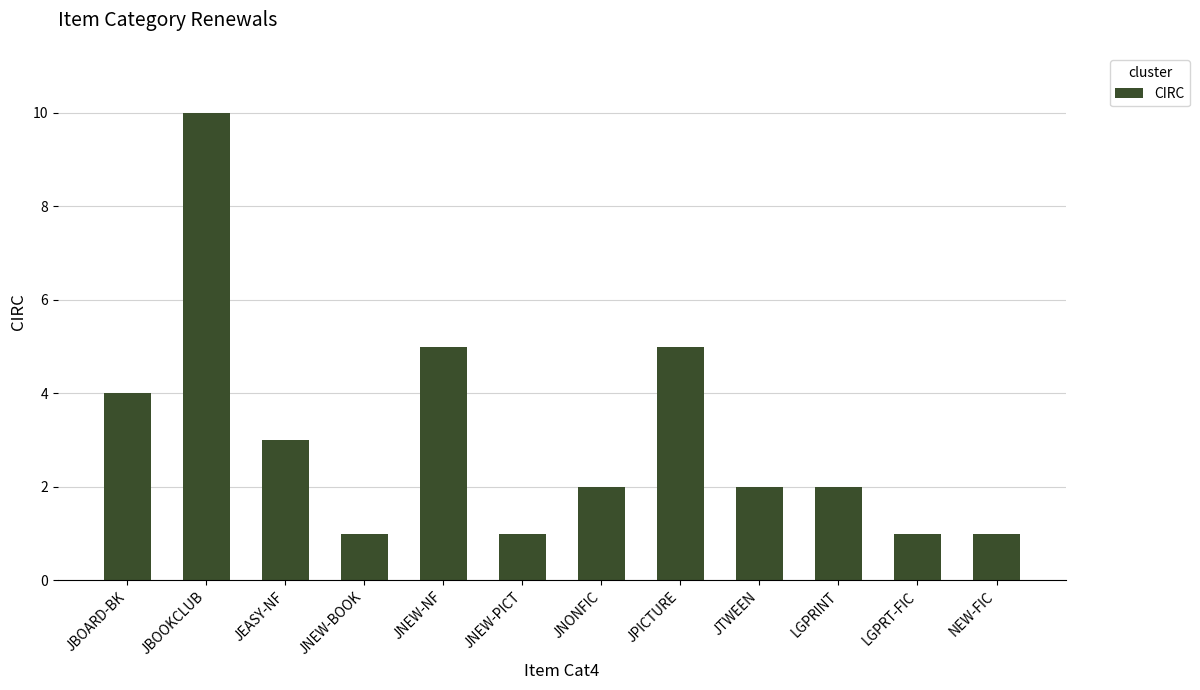

What is the label of the 5th bar from the right?

JPICTURE